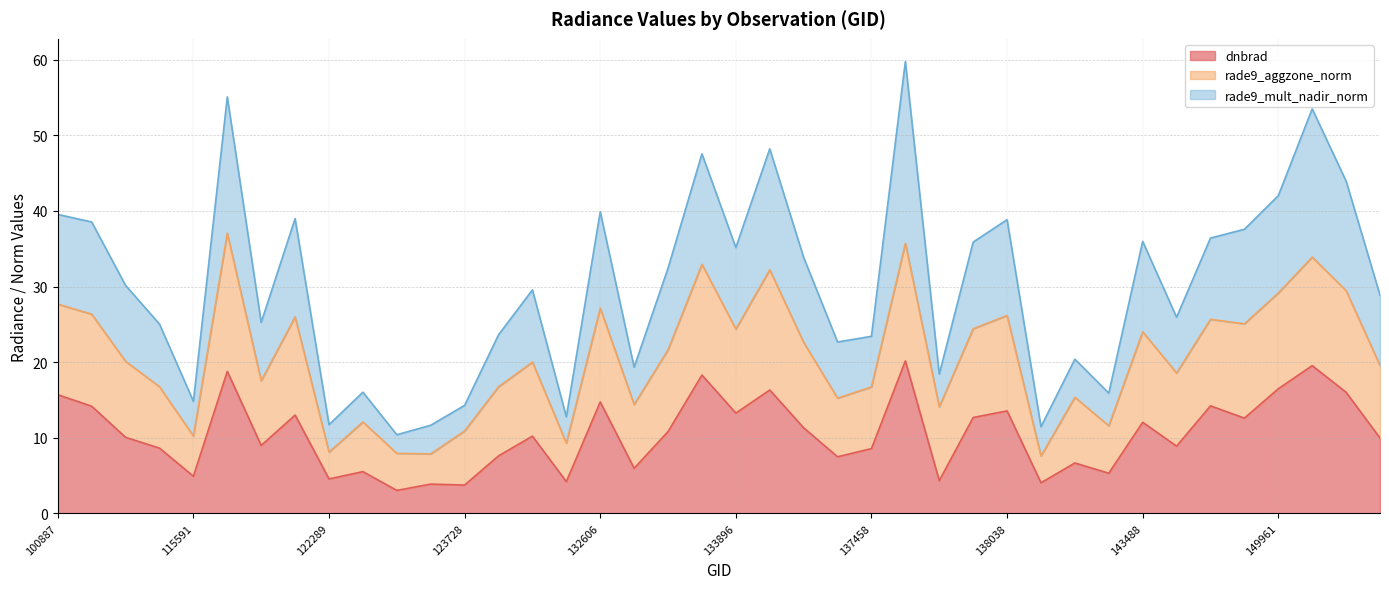

What is the difference between the dnbrad values at 132426 and 104315?

10.0